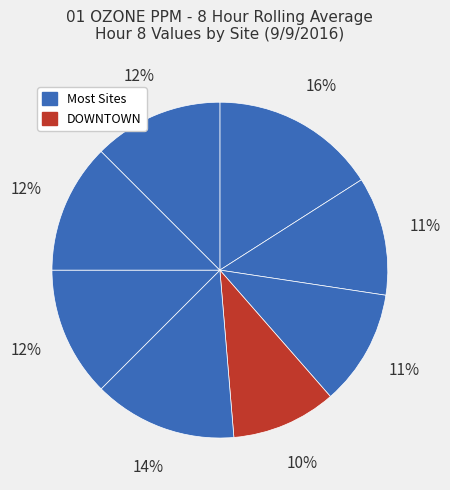

How many segments does this pie chart have?

8